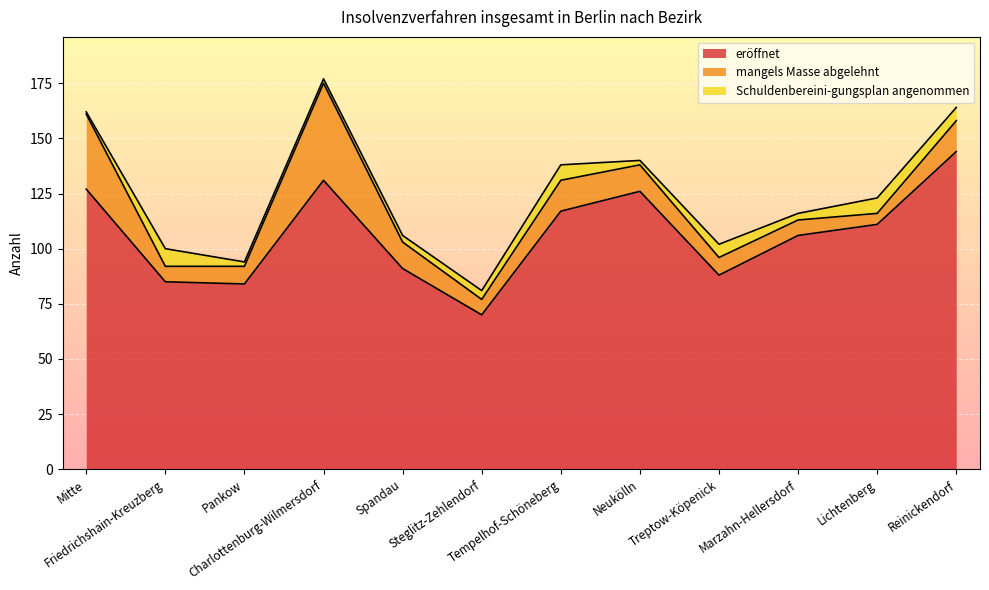

What is the difference between the maximum and minimum values in the mangels Masse abgelehnt series?

39